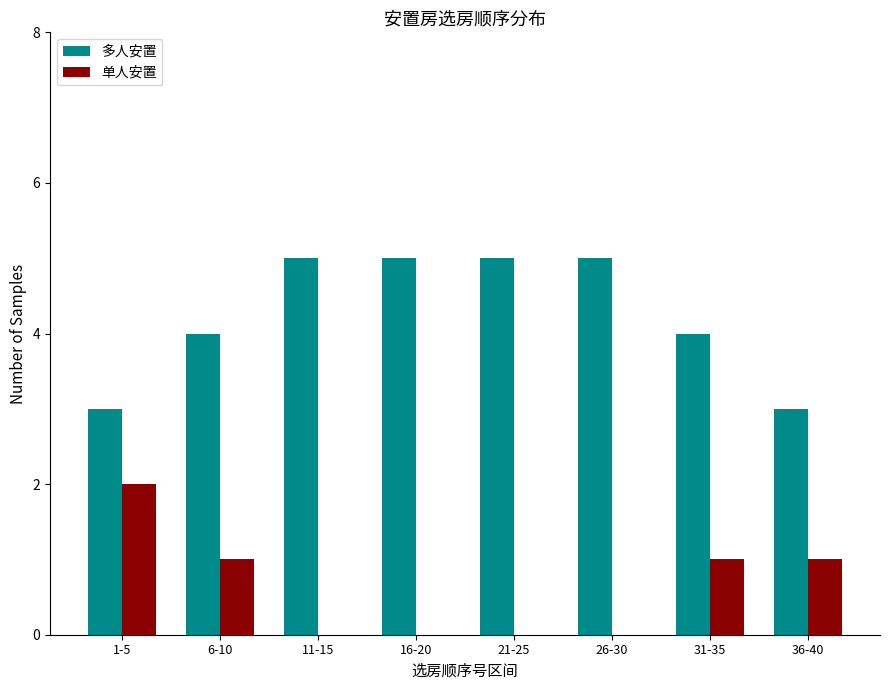

Which series changed the most between 11-15 and 36-40?

多人安置